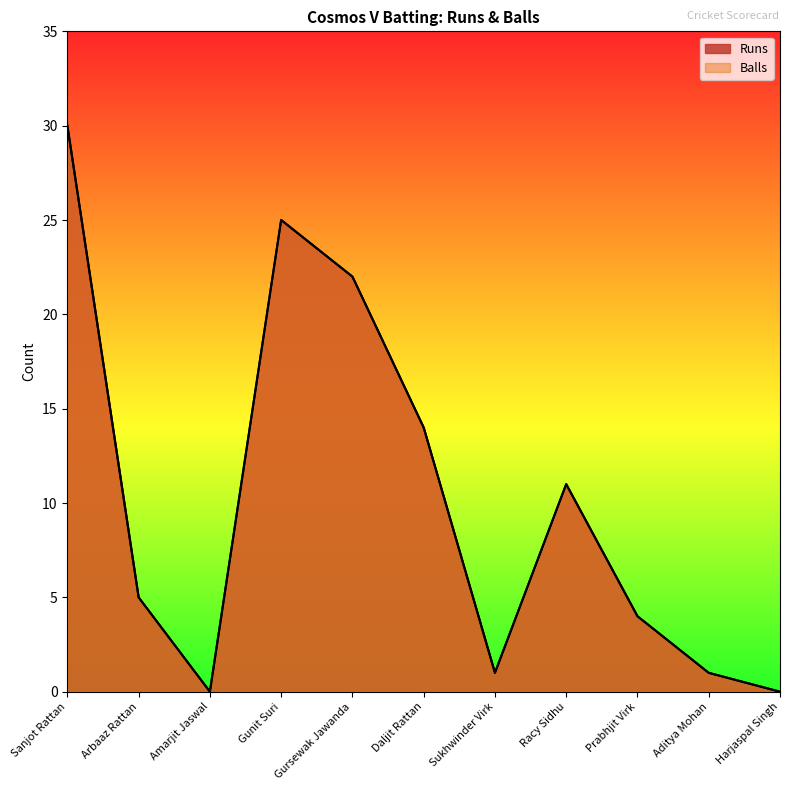

At how many categories does at least one series exceed 4?

6